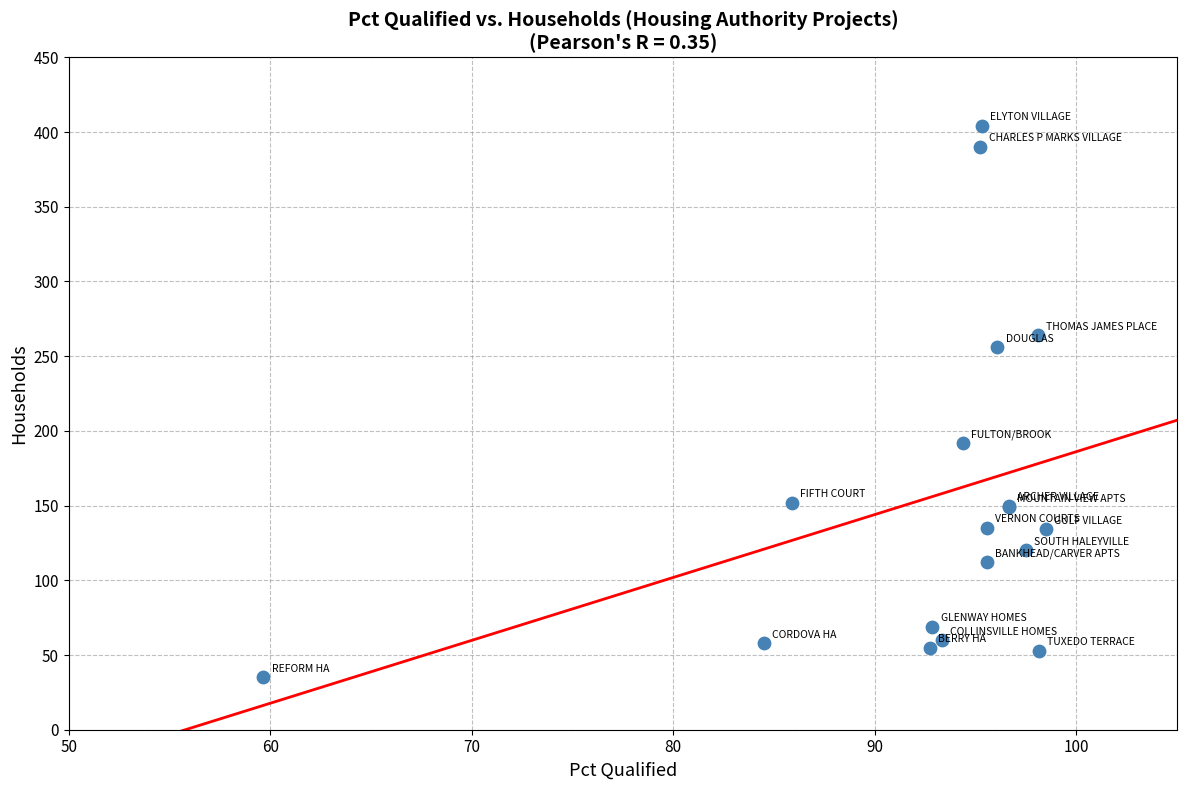

What Y value in the scatter plot is closest to 219?

192